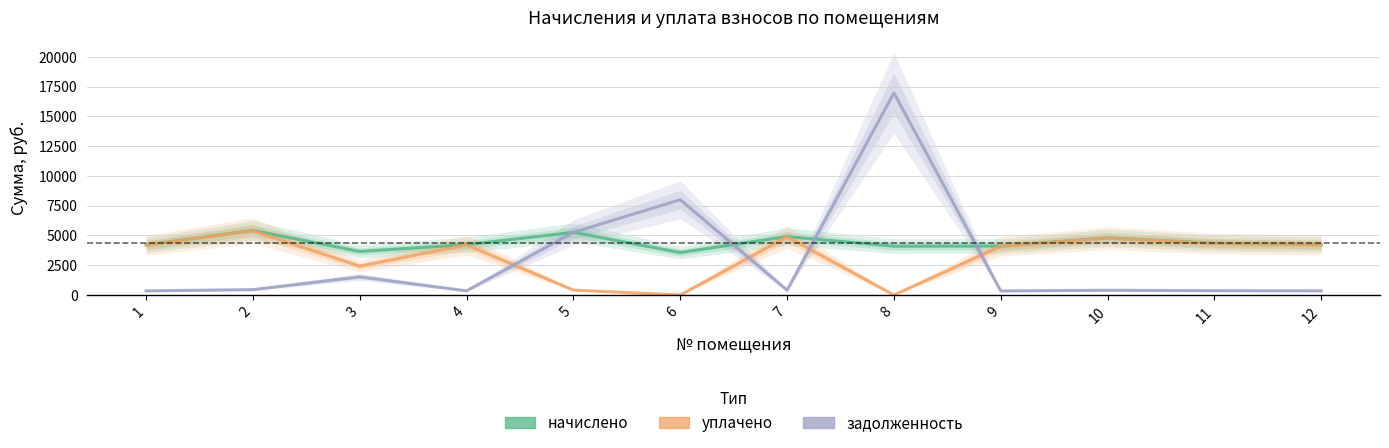

Which series has the largest total across all categories?

начислено